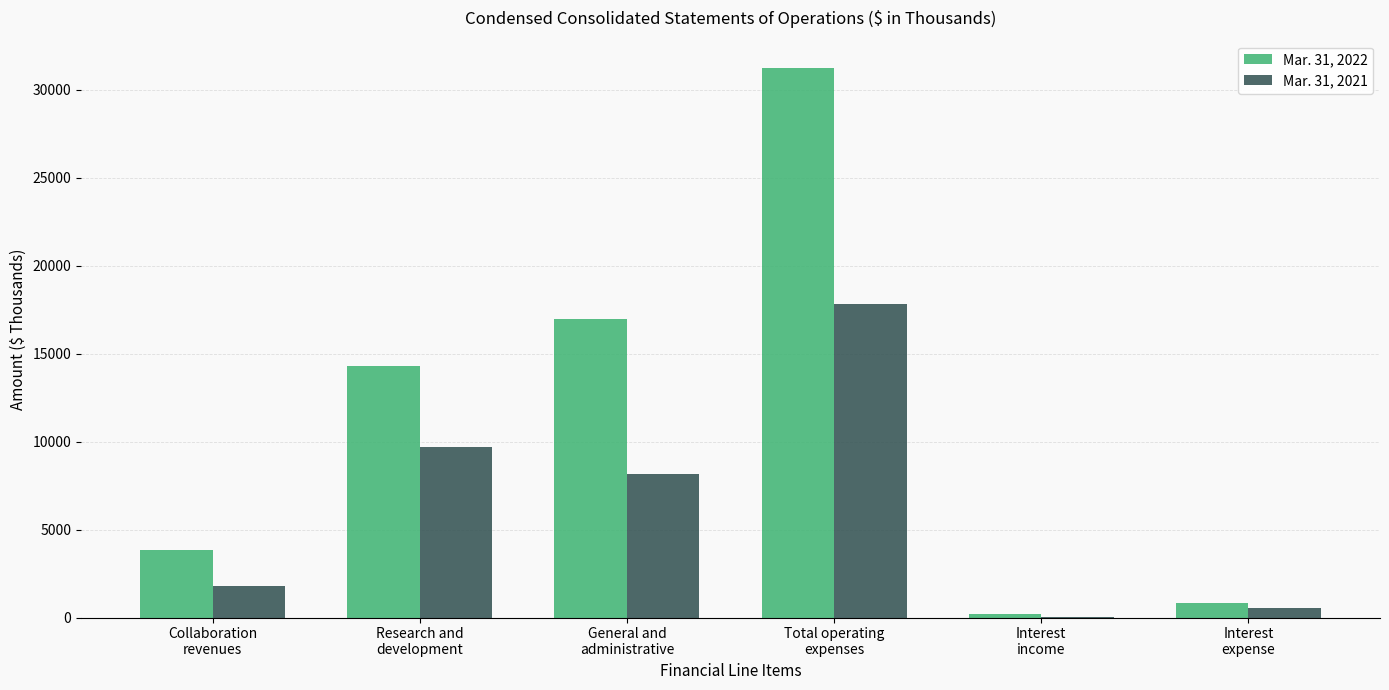

What is the greatest value displayed?

31243